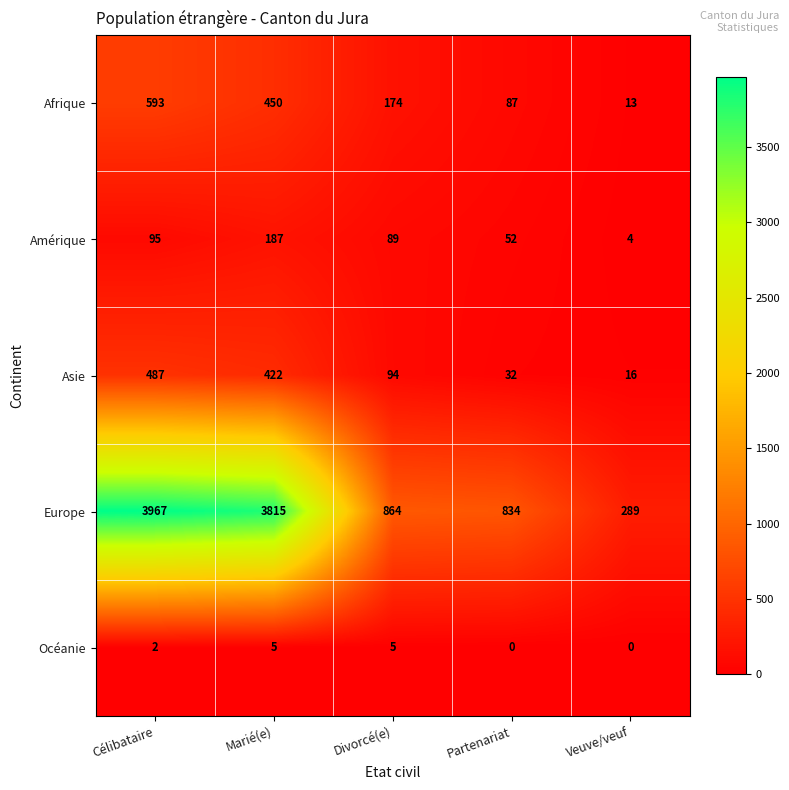

Where is Amérique nearest to the value 95?

Célibataire